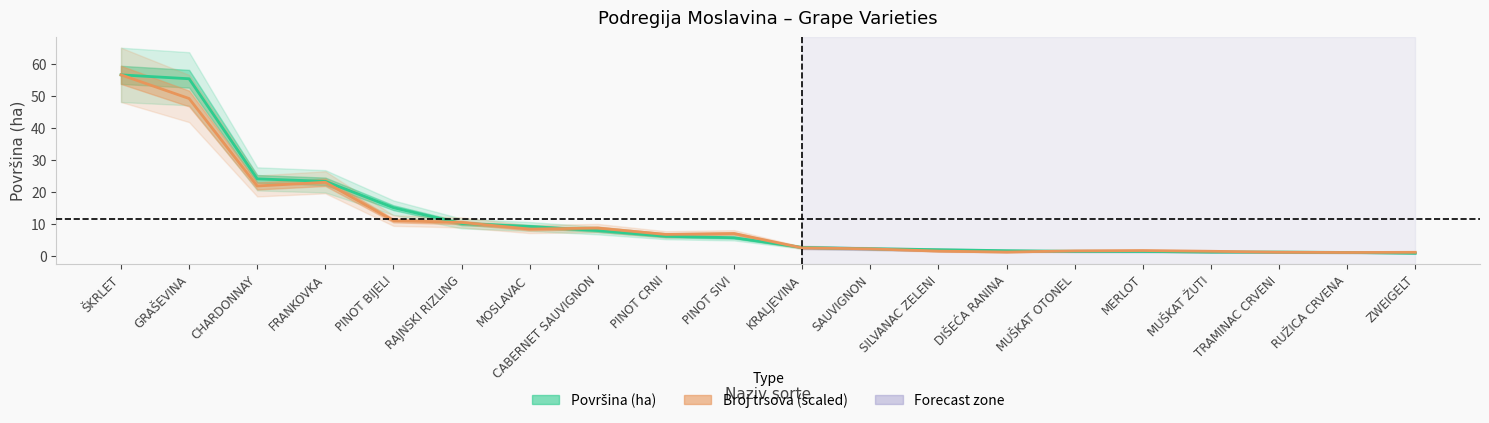

Which category has the lowest value across all series?

ZWEIGELT